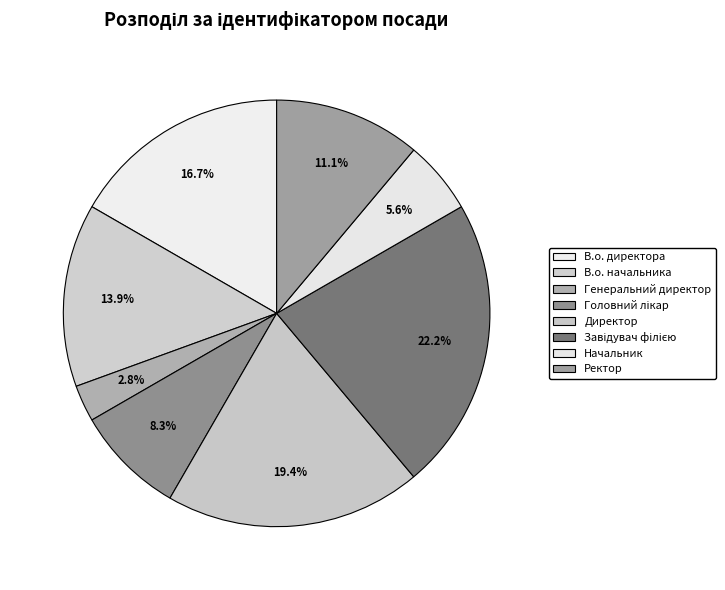

Count the number of slices in the pie.

8